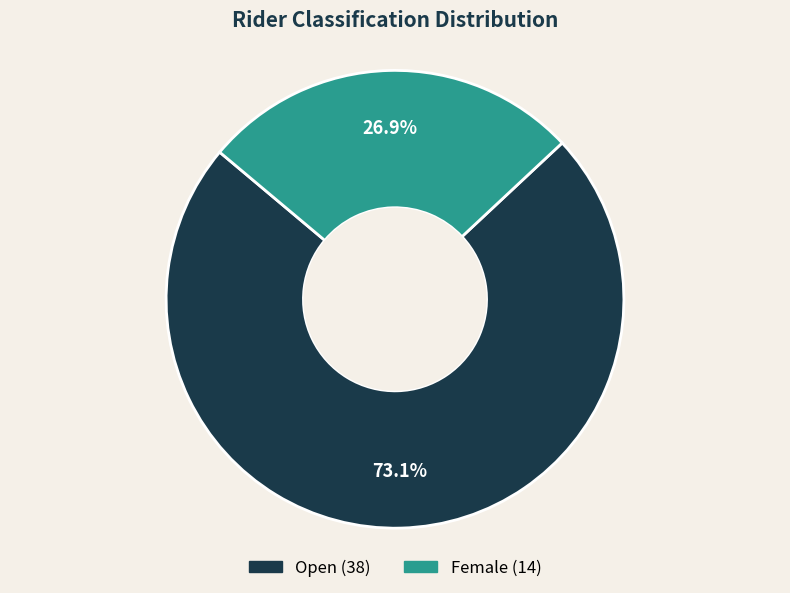

What is the ratio of the value at Female to the value at Open?

0.4